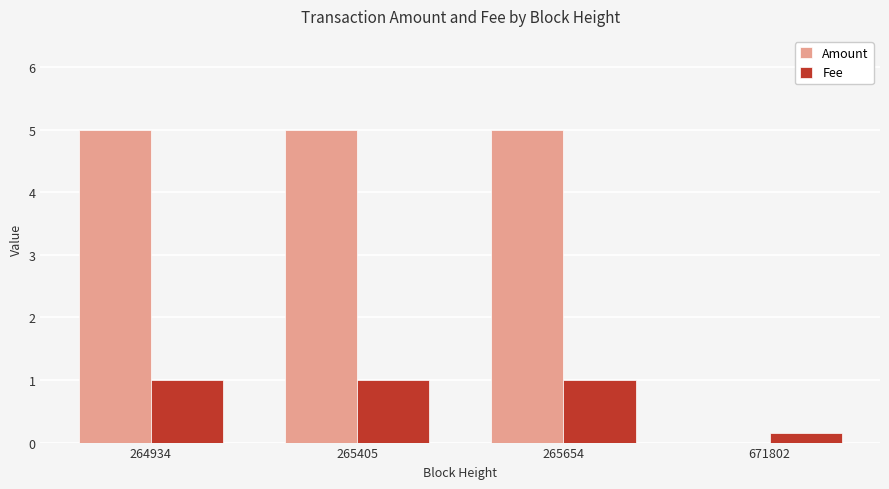

What are all the series names shown in the legend?

Amount, Fee